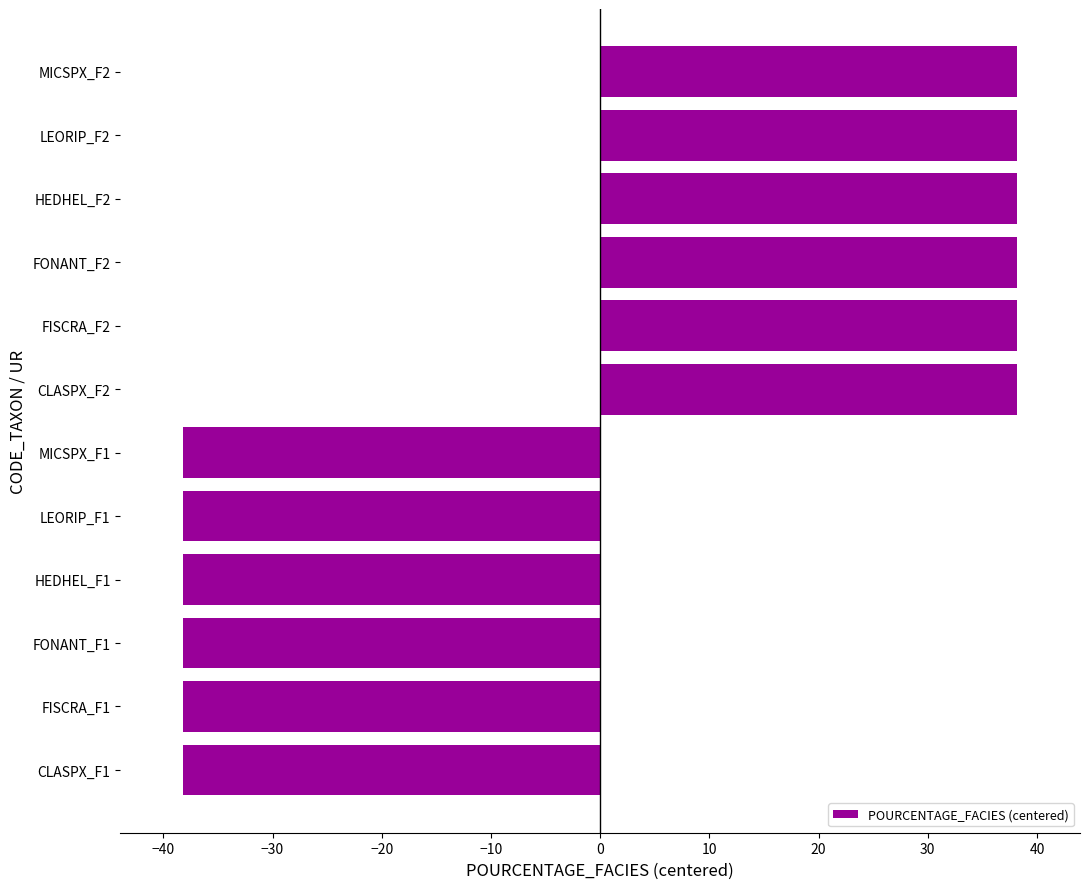

Between CLASPX_F1 and FISCRA_F2, which is larger?

FISCRA_F2